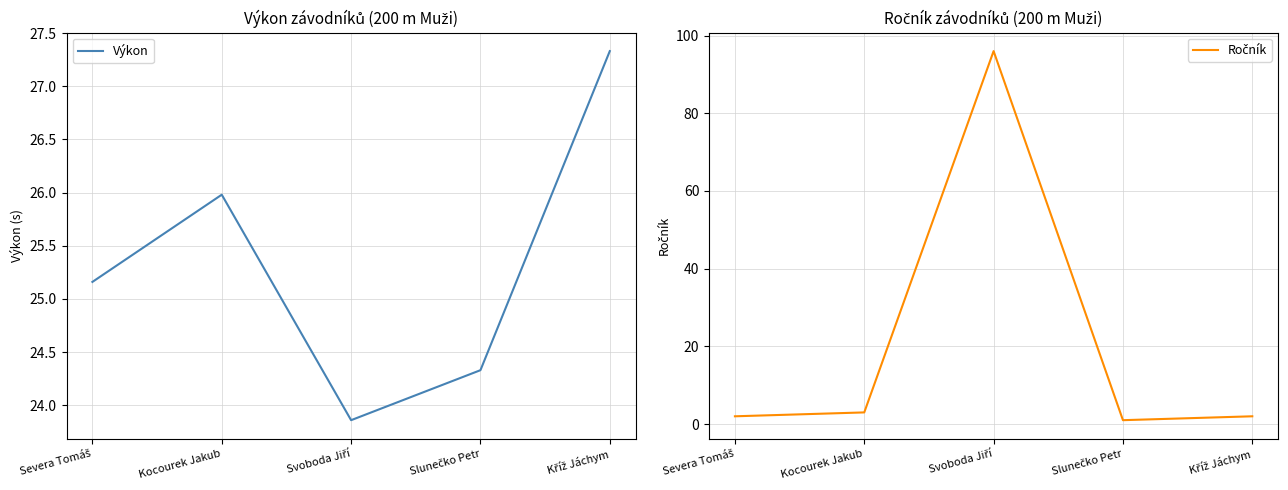

At which category does the chart reach its minimum across all series?

Slunečko Petr